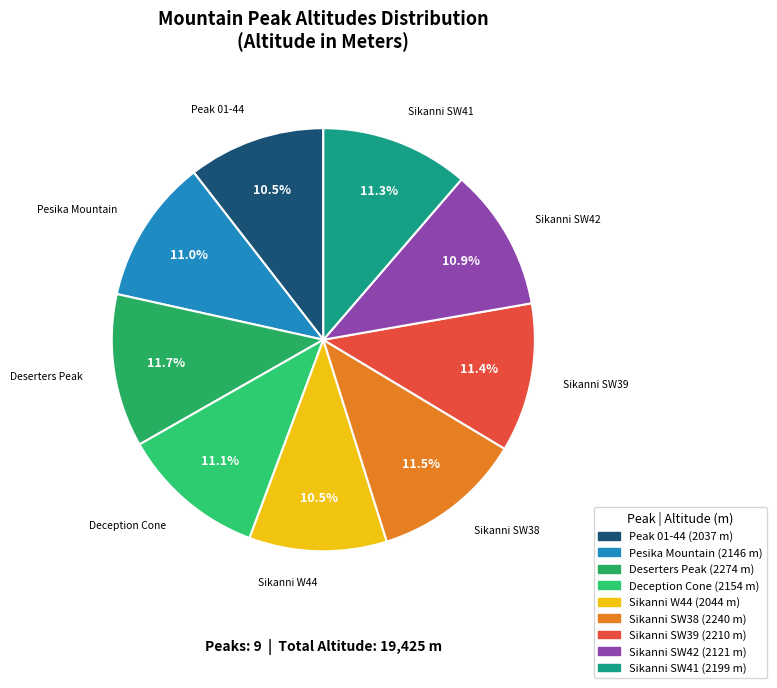

Which has a higher value, Sikanni SW39 or Sikanni W44?

Sikanni SW39